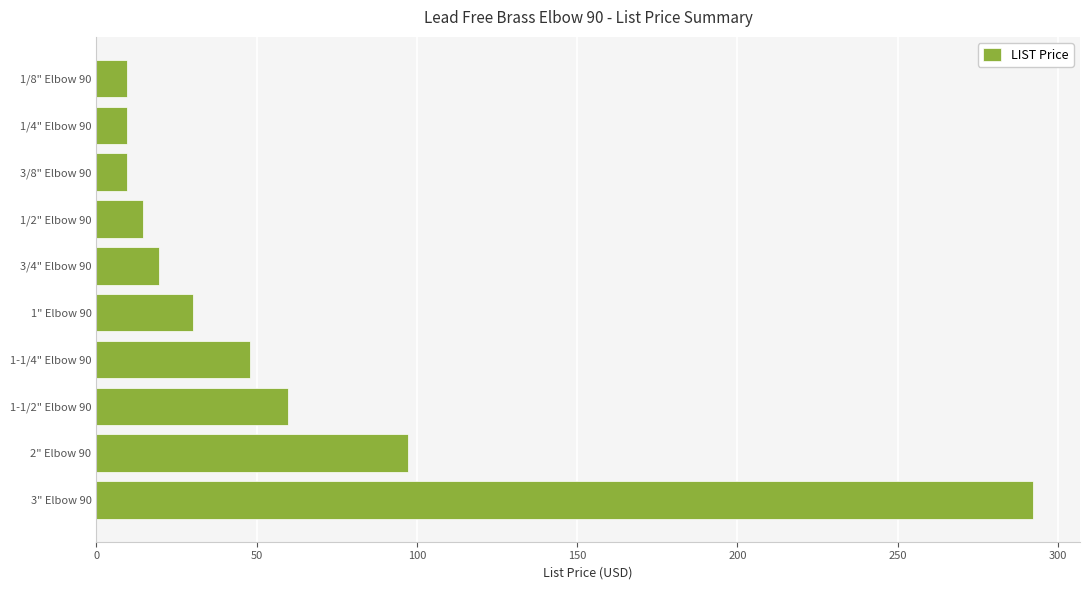

The chart shows a value of 59.7 at 1-1/2" Elbow 90. True or false?

True